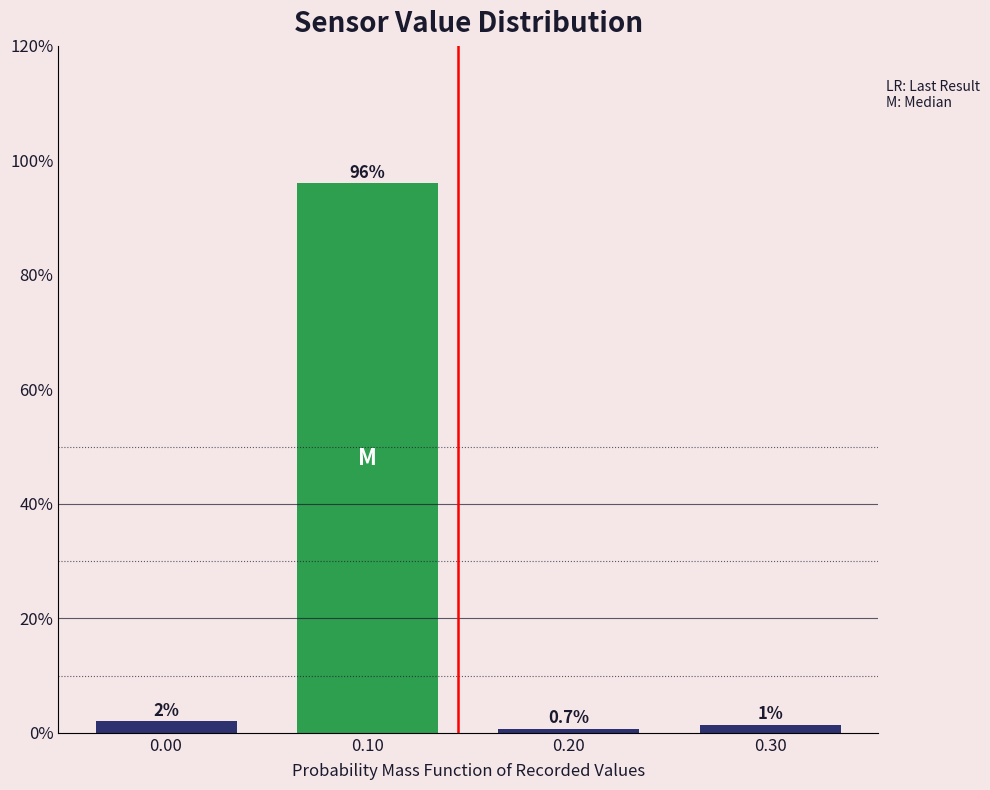

What is the maximum value shown in the chart?

96.0